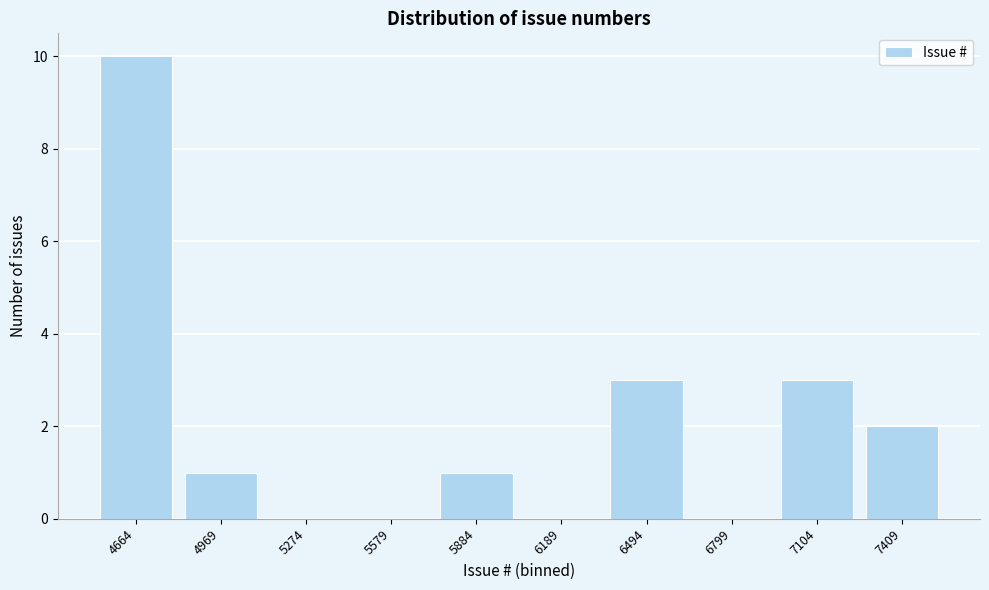

Reading right to left, what are all the values shown in this chart?

7409=2	7104=3	6799=0	6494=3	6189=0	5884=1	5579=0	5274=0	4969=1	4664=10